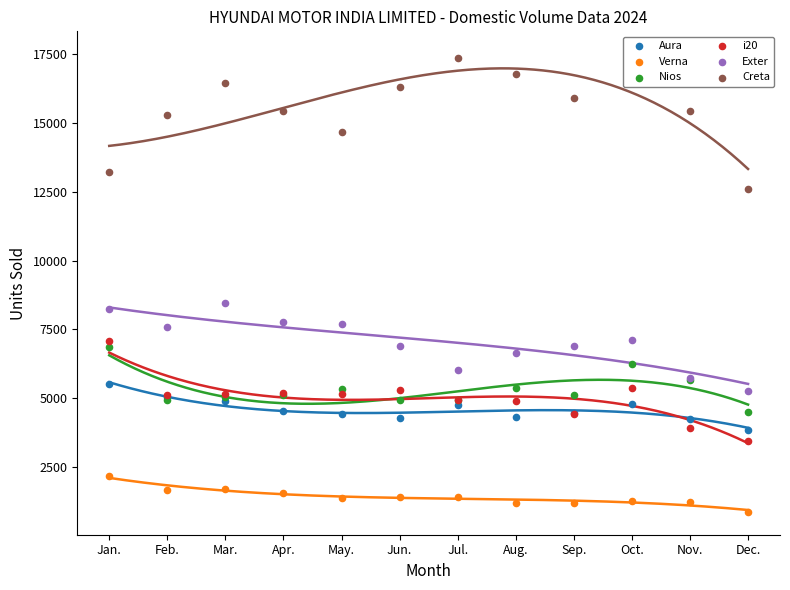

Which series has the largest total across all categories?

Creta